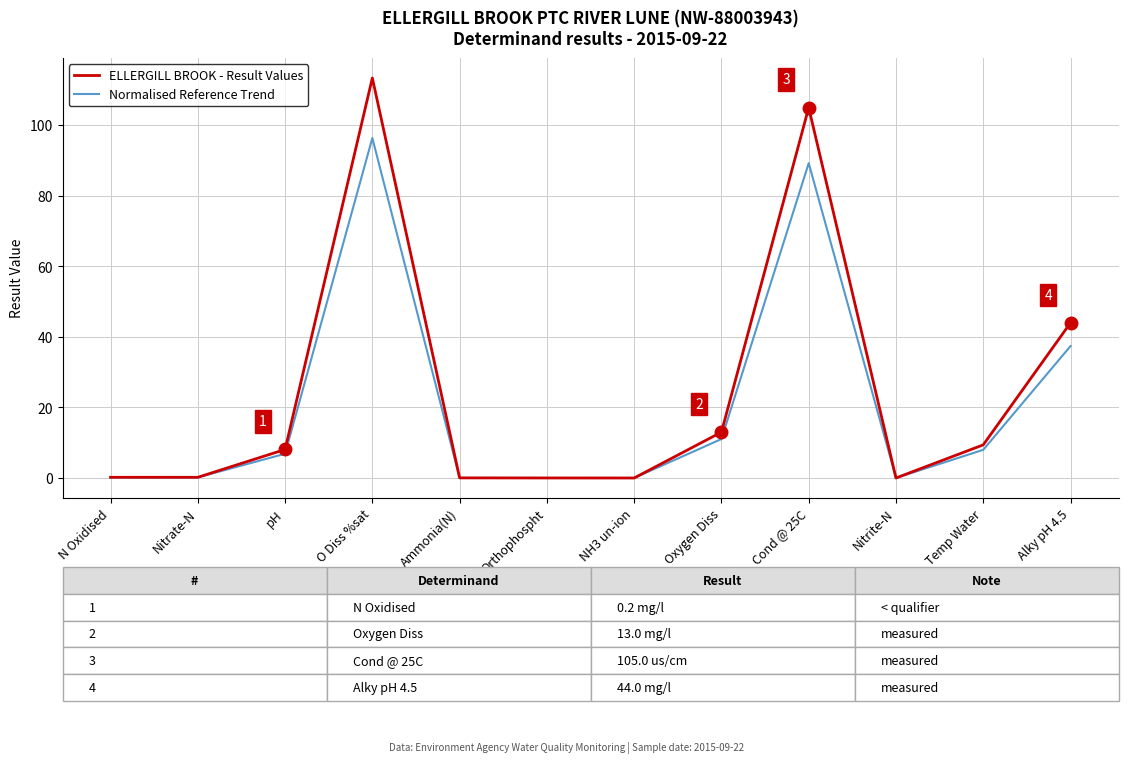

What position from the left is Oxygen Diss?

8